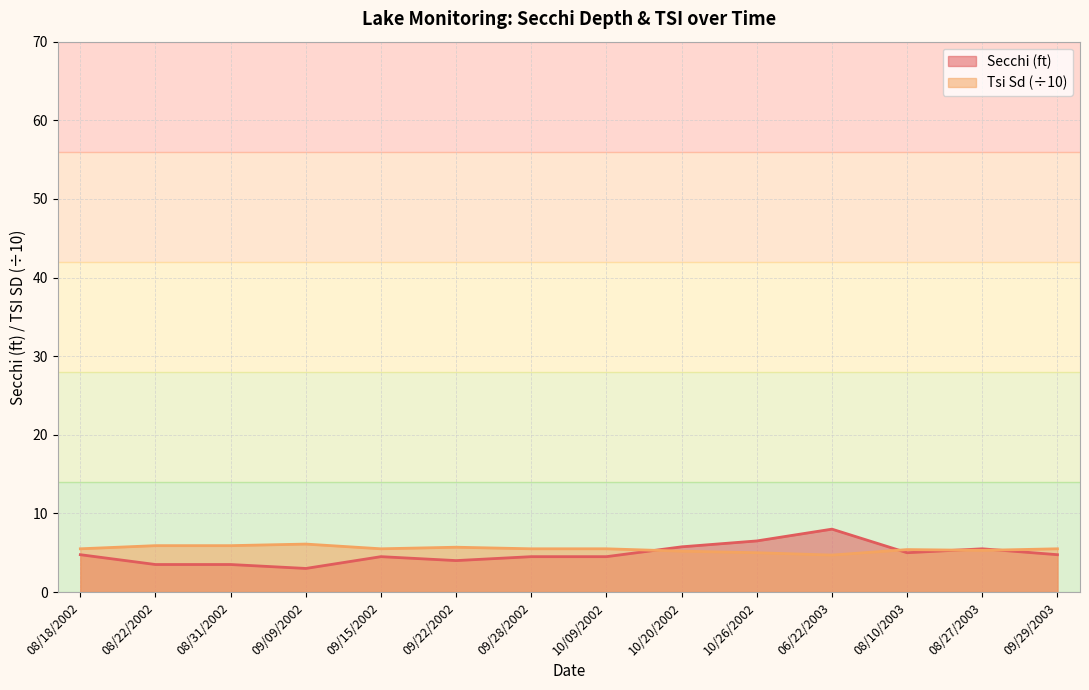

True or false: Tsi Sd and Secchi intersect in this chart.

True